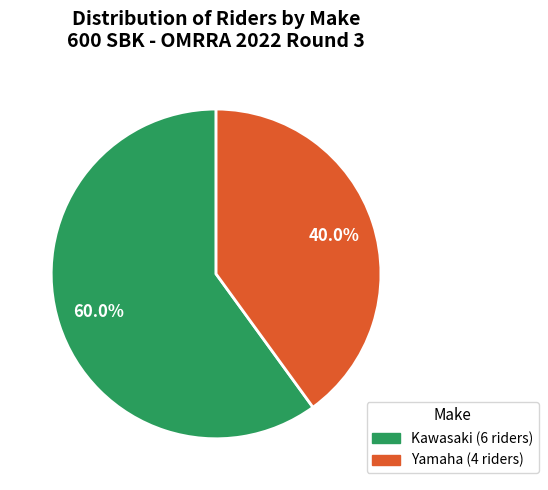

Is there a majority slice in this chart?

Yes